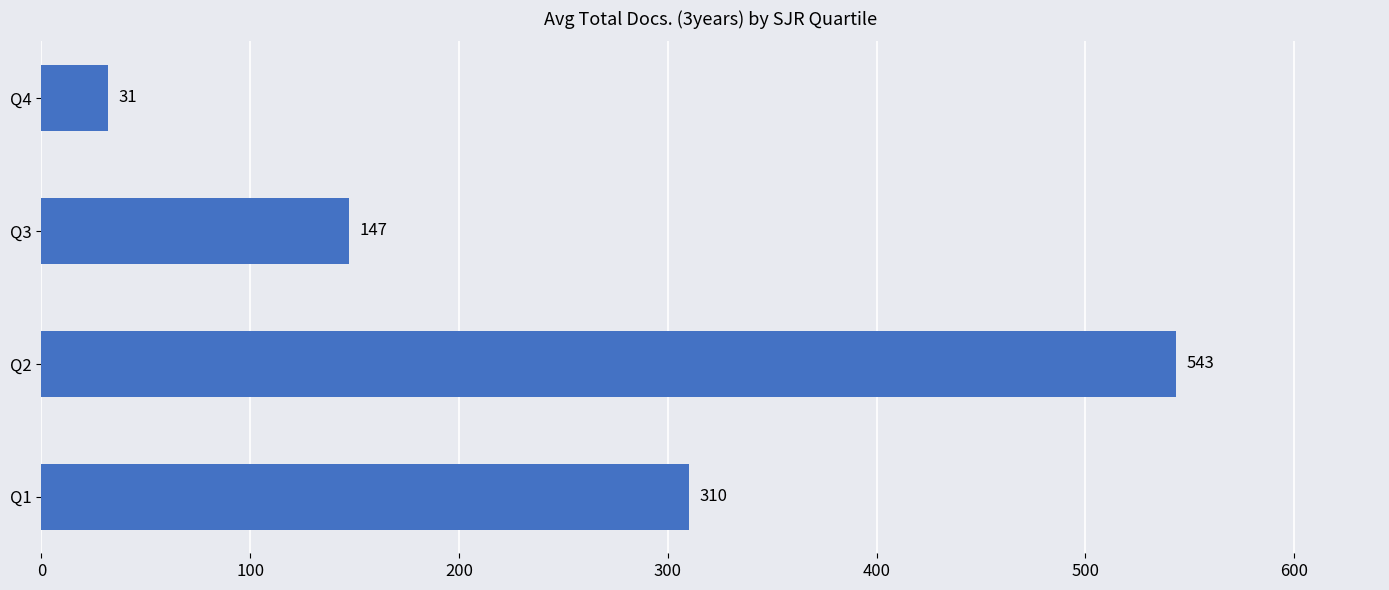

Rank the categories by value from highest to lowest.

Q2, Q1, Q3, Q4